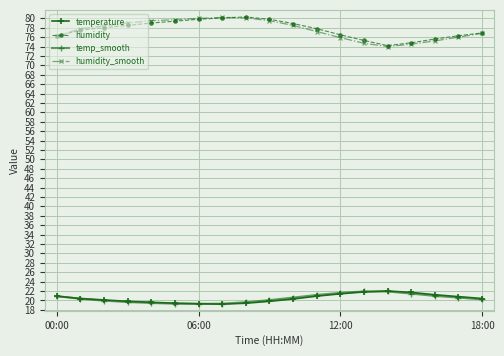

True or false: temperature and humidity intersect in this chart.

False